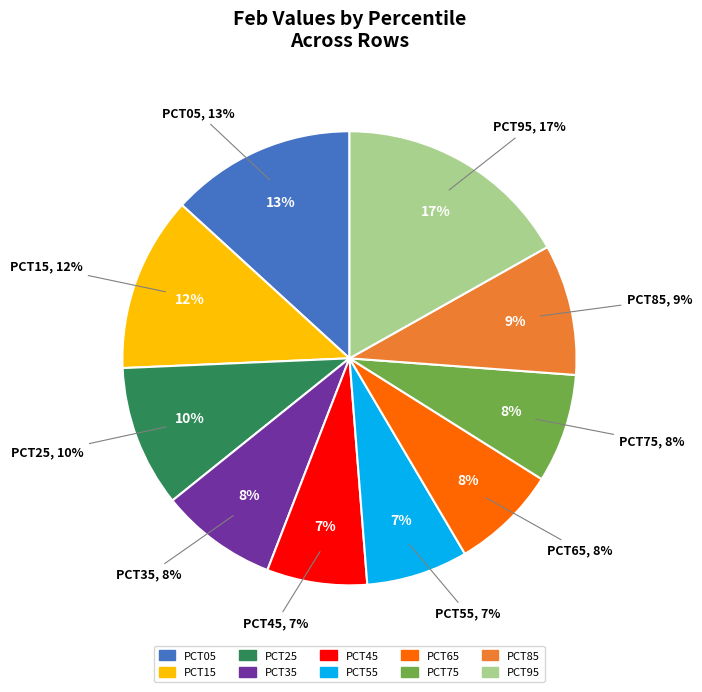

Is the sum of pct45 and pct95 greater than half?

No